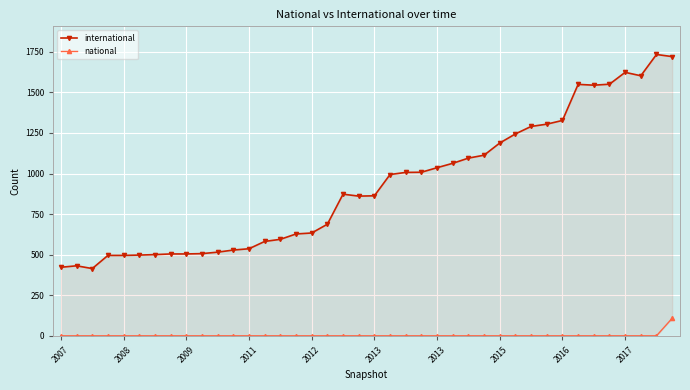

How many categories are shown in the chart?

40